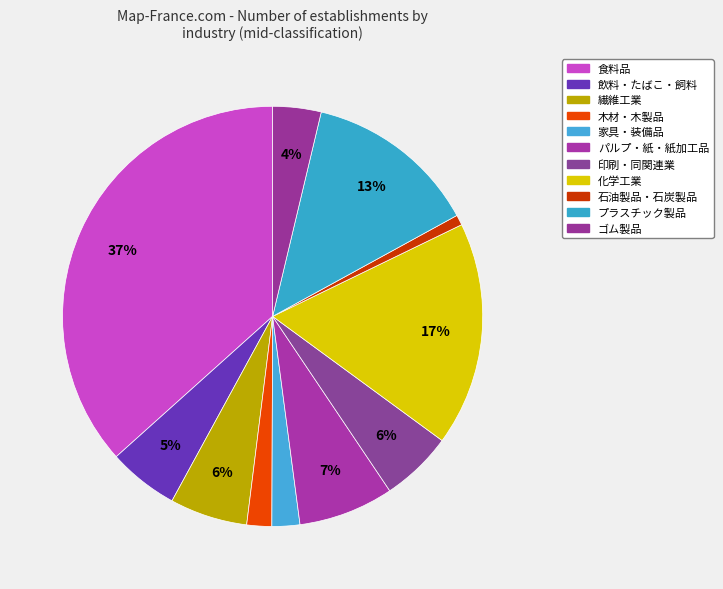

To the nearest percent, what percentage of the pie is パルプ・紙・紙加工品?

7%